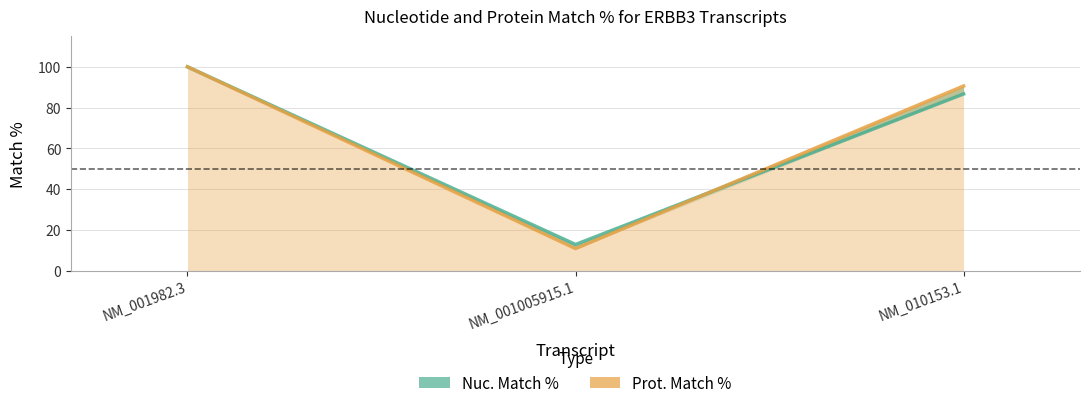

What is the maximum value for Nuc. Match %?

100.0